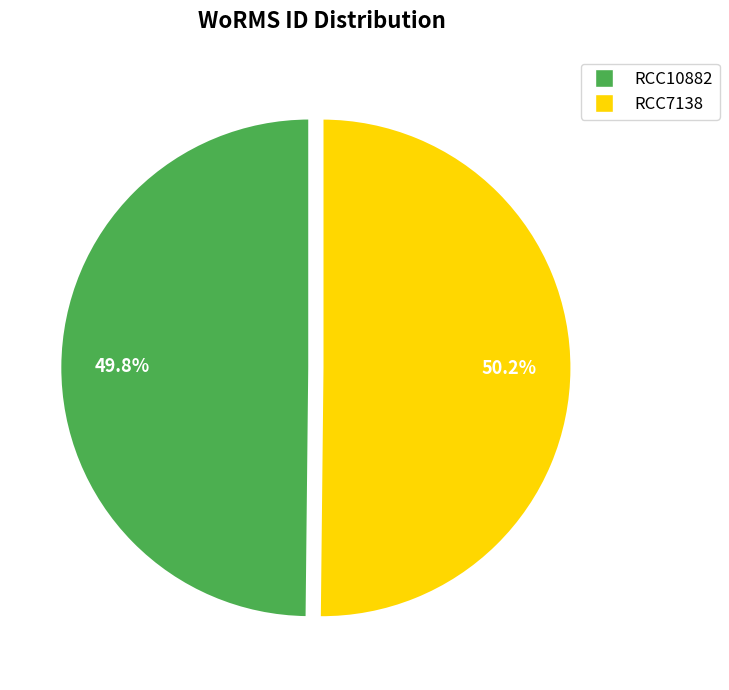

To the nearest percent, what percentage of the pie is RCC10882?

50%